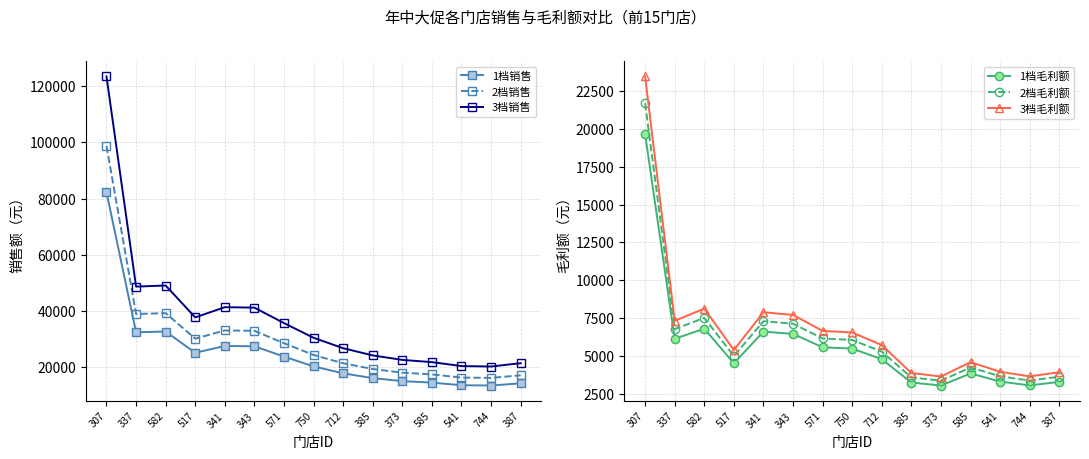

What is the greatest value displayed?

123431.1